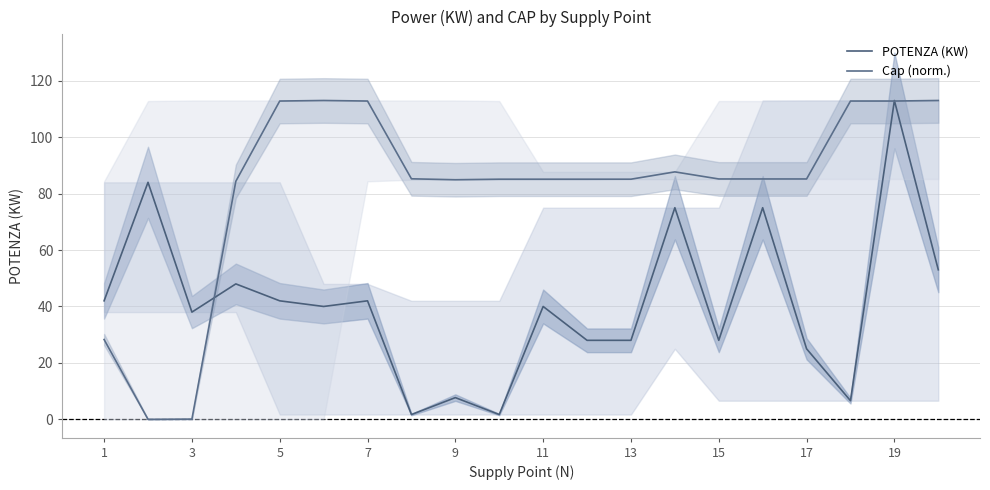

What is the value of the Cap (norm.) point at the 1st from the left?

28.3